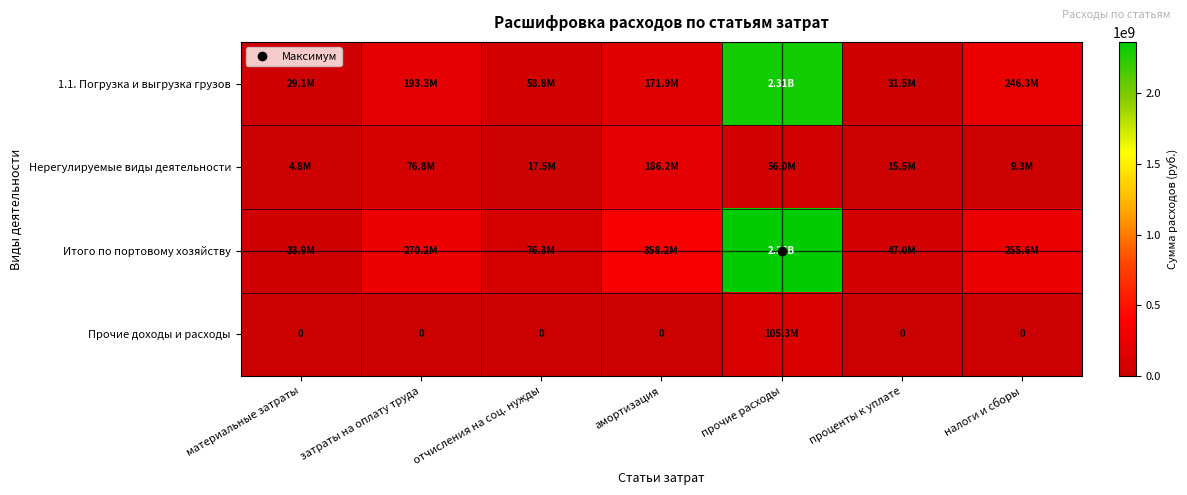

At which category is the sum across all series the highest?

прочие расходы